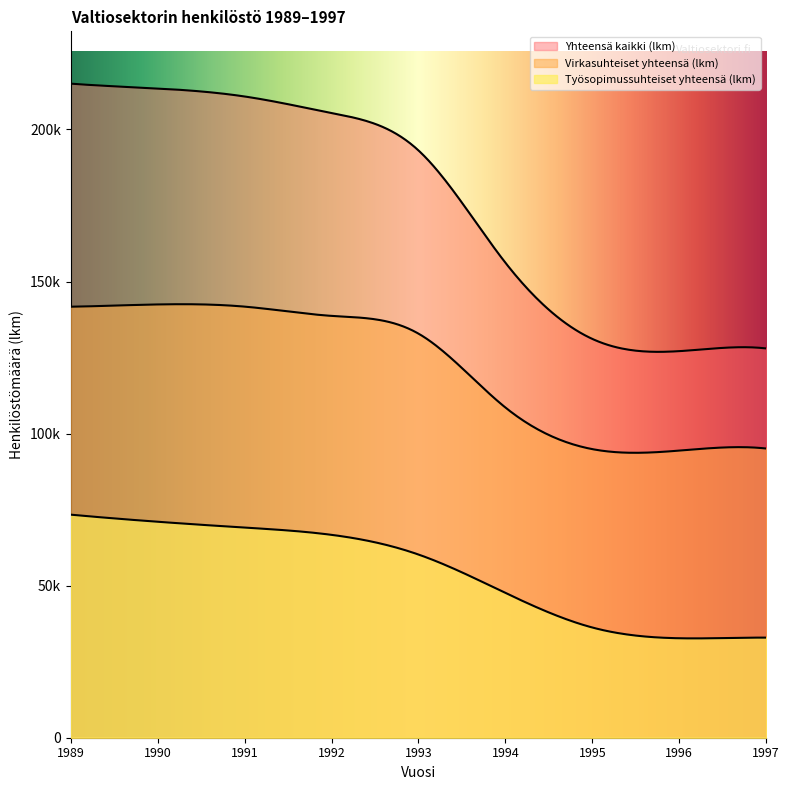

True or false: Työsopimussuhteiset yhteensä (lkm) and Yhteensä kaikki (lkm) cross at least once.

False